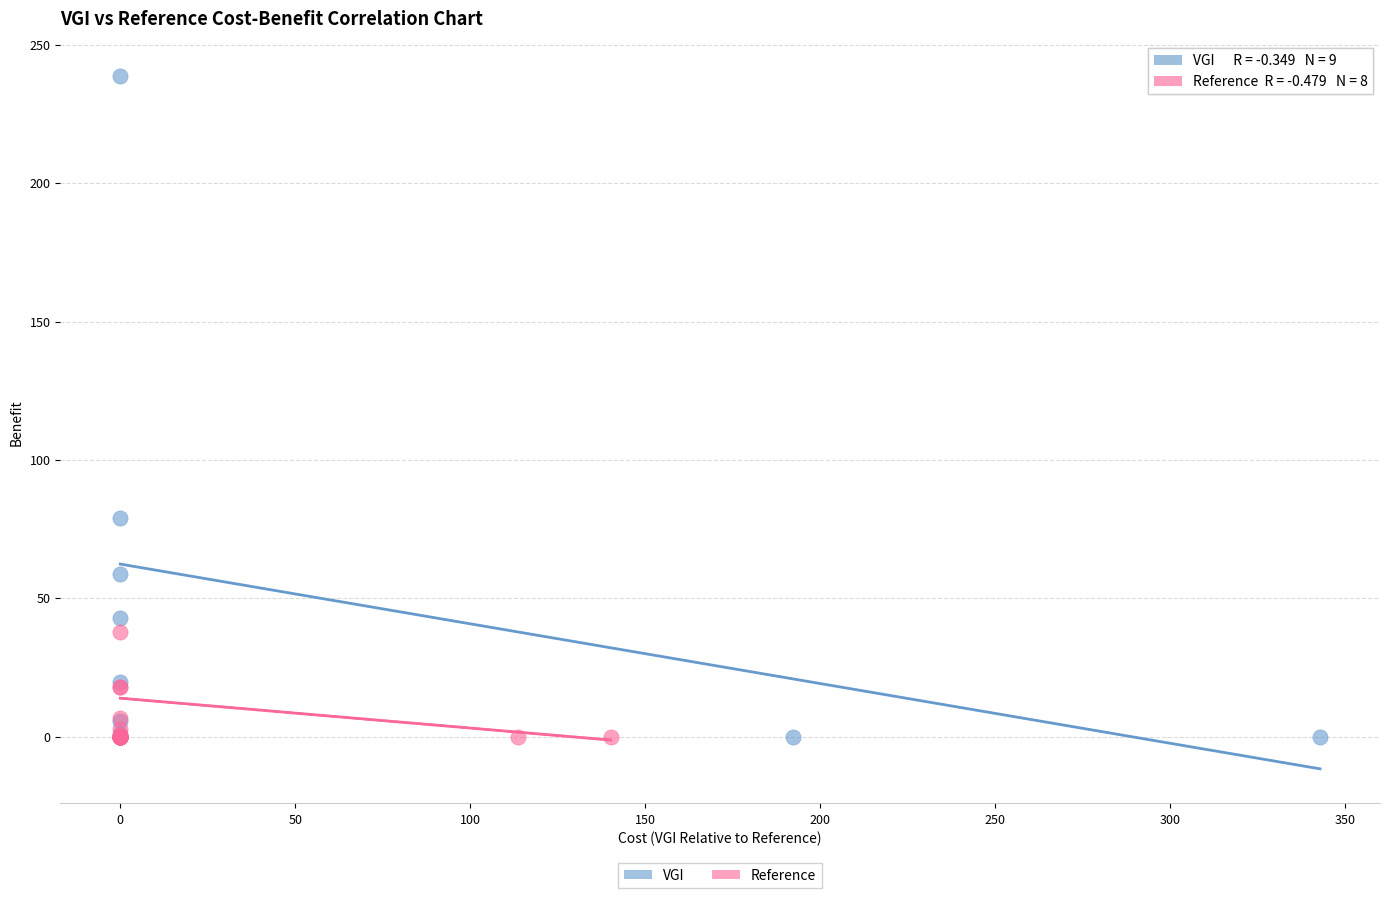

What are all the series names shown in the legend?

VGI, Reference